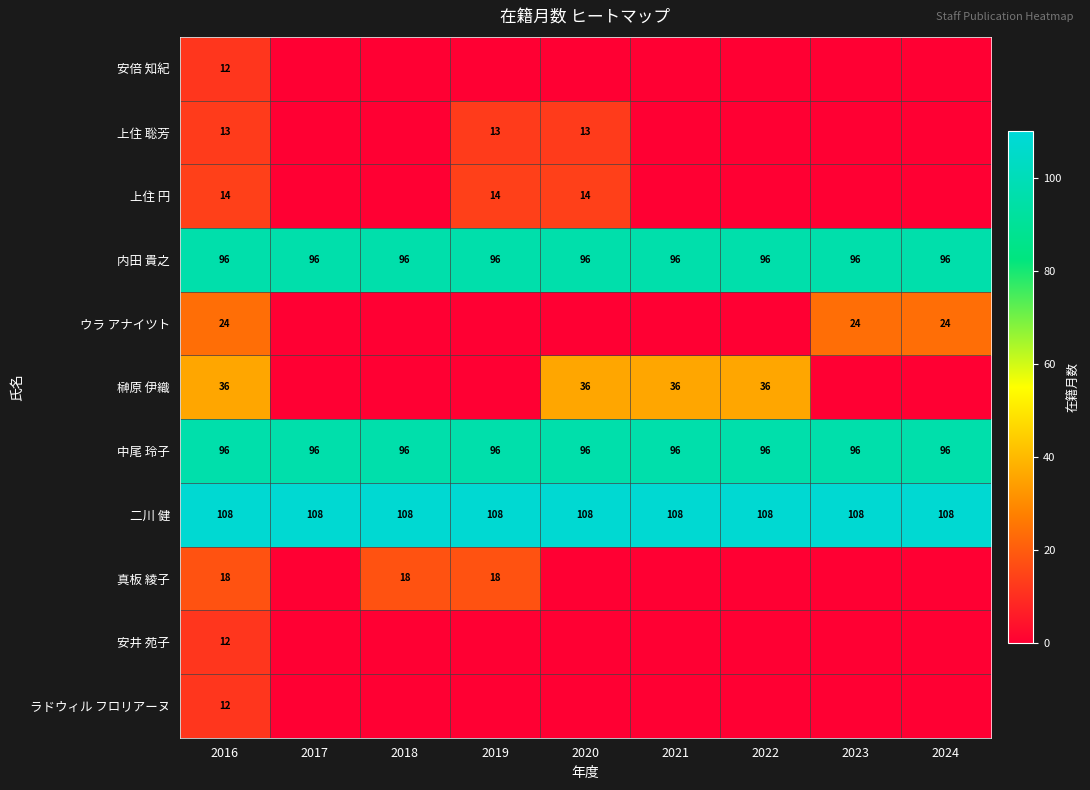

What is the spread (max minus min) of values at 2017?

108